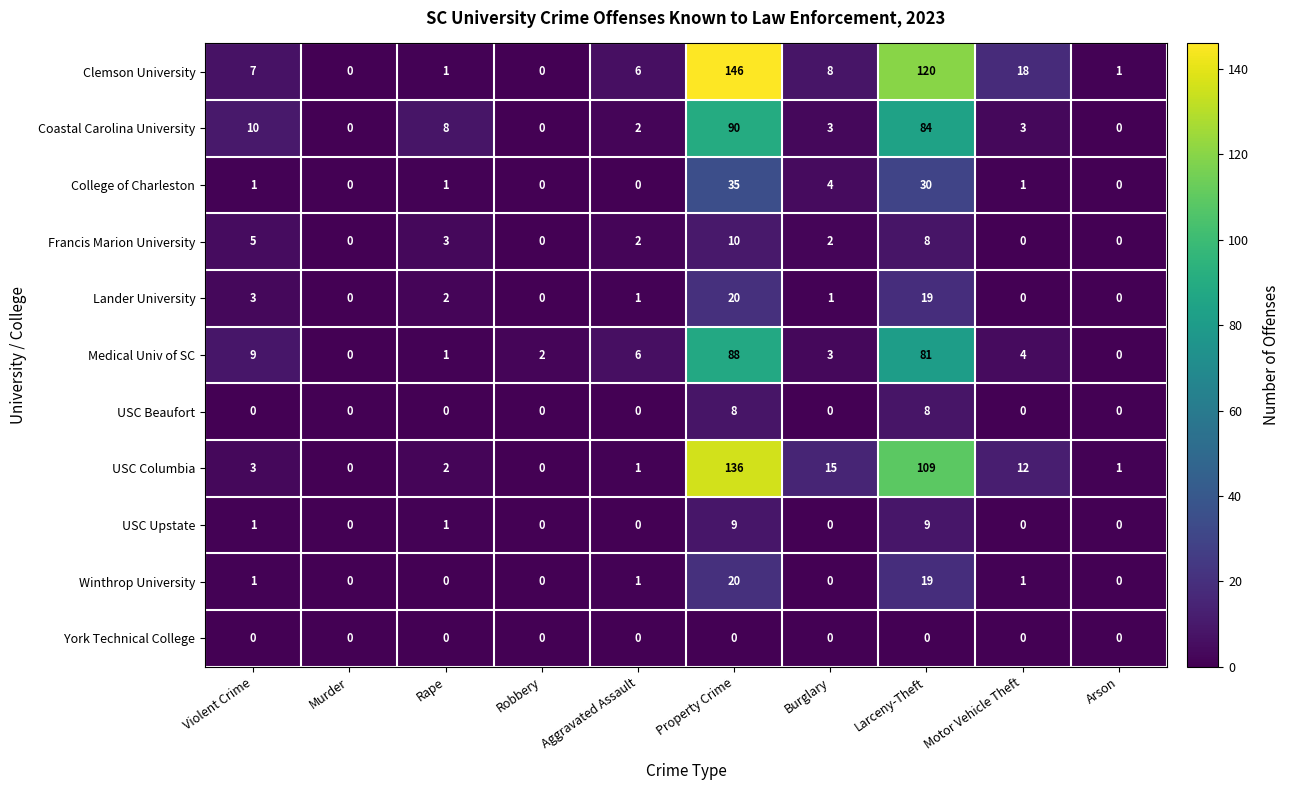

Which label corresponds to the largest value in the chart?

Property Crime